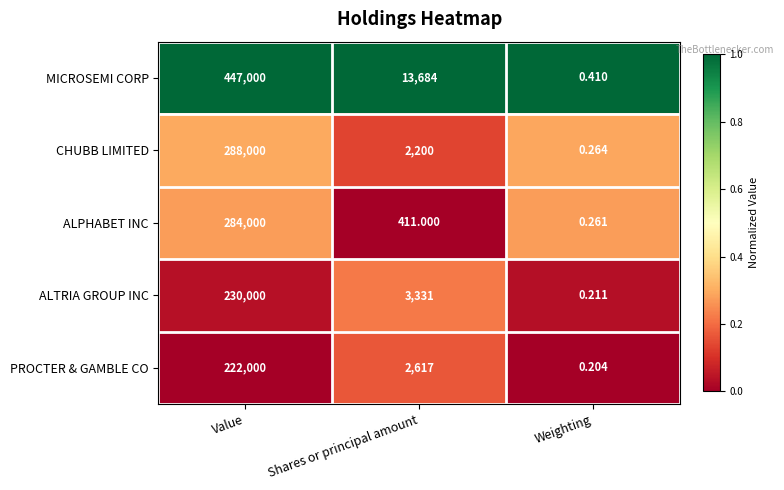

Which category has the lowest value across all series?

Weighting